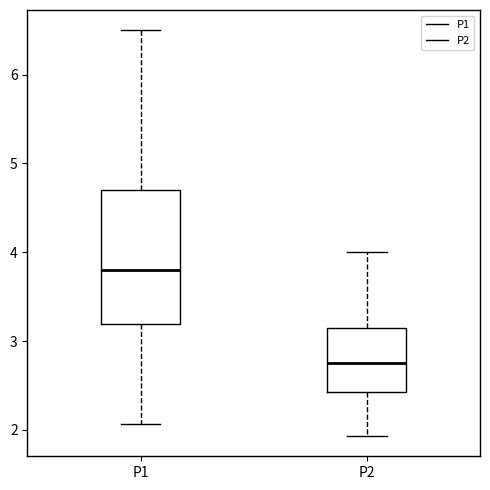

Reading left to right, read every box against the y-axis: the position of its median line, the range the box covers, and the ends of its whiskers. The values are not printed on the chart, so give them approximately, as read against the axis.

P1: median 3.8, box 3.2 to 4.7, whiskers 2.1 to 6.5
P2: median 2.8, box 2.4 to 3.1, whiskers 1.9 to 4.0